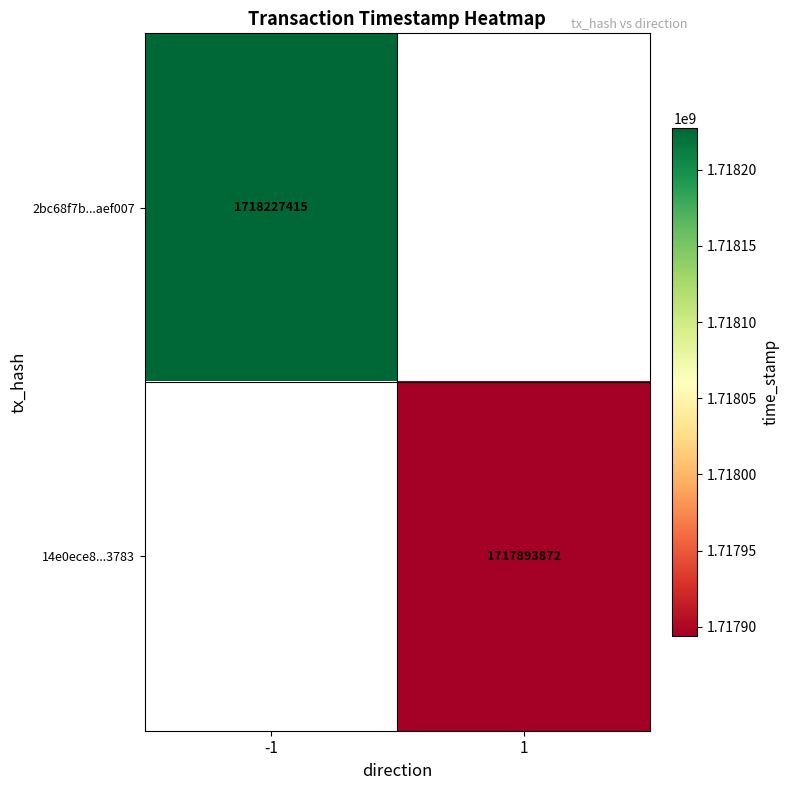

True or false: 14e0ece8...3783 has a value of 1717893872 at 1.

True